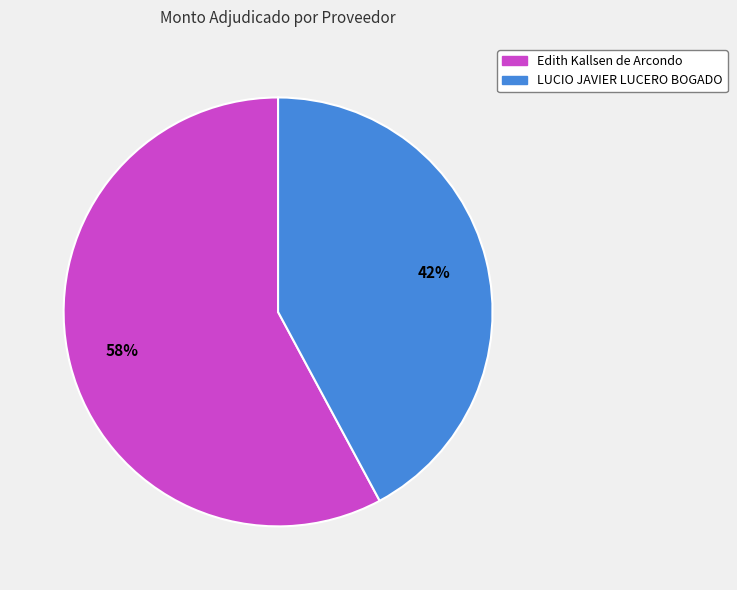

How many segments does this pie chart have?

2